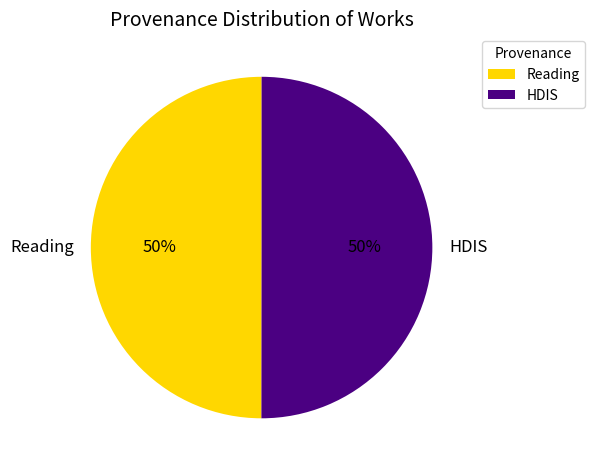

What percentage is the Reading slice, to the nearest percent?

50%